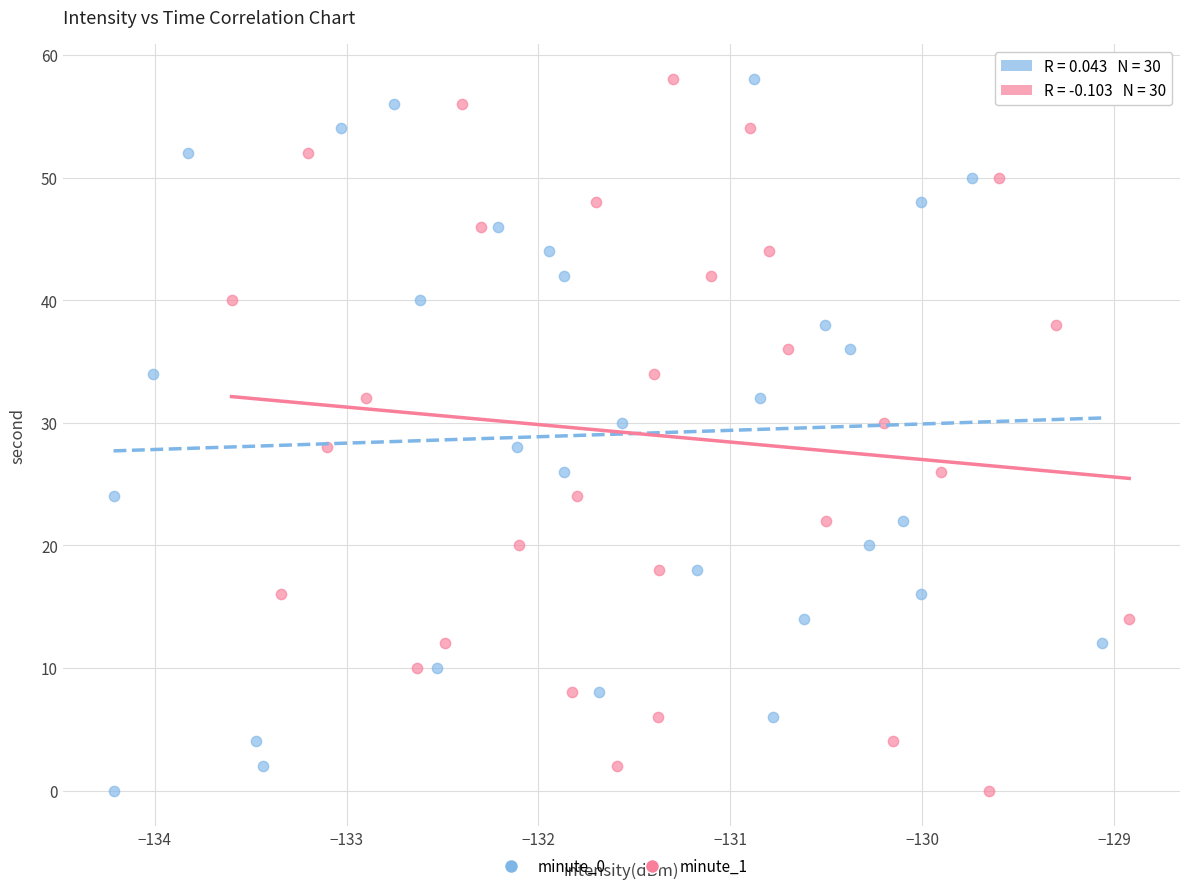

What are all the series names shown in the legend?

minute_0, minute_1